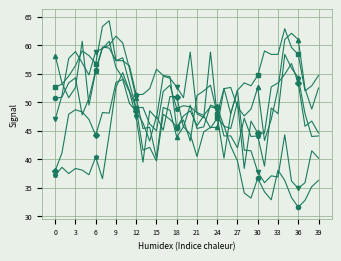

What is the greatest value displayed?

64.3